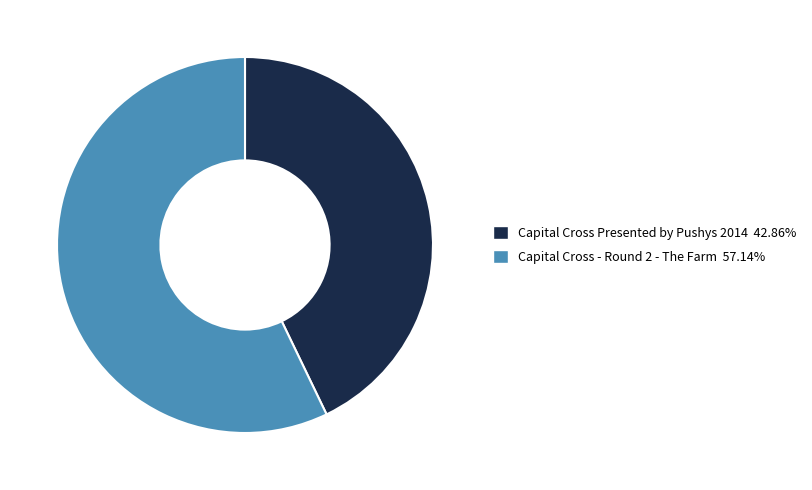

Does Capital Cross - Round 2 - The Farm represent more than half of the total?

Yes